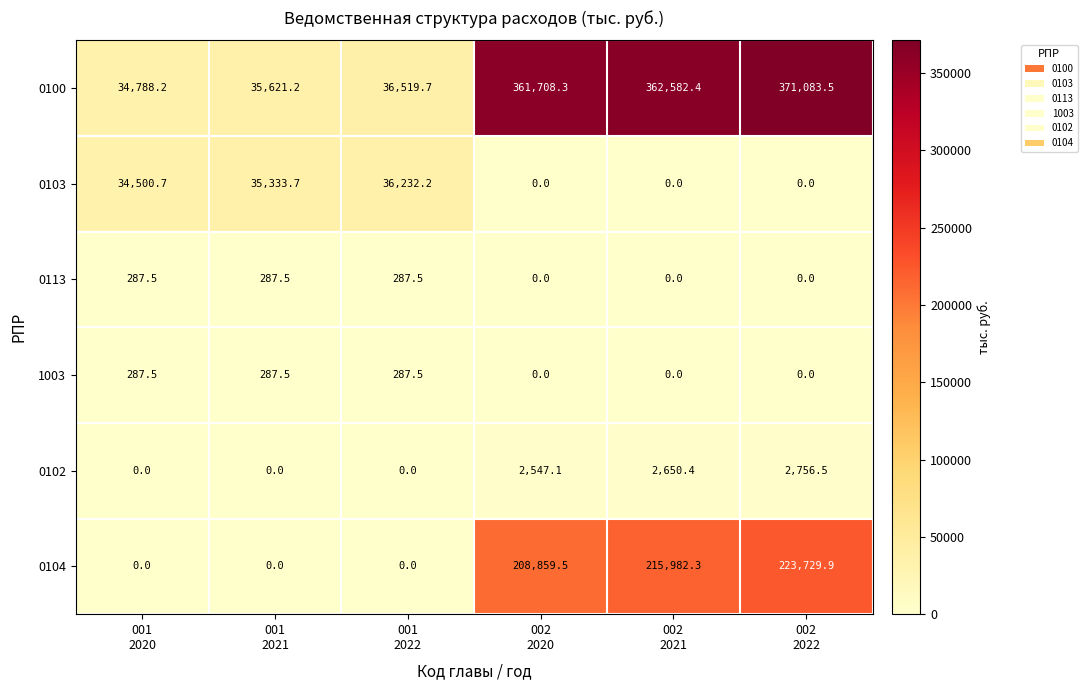

Which series has the largest range (max minus min)?

0100